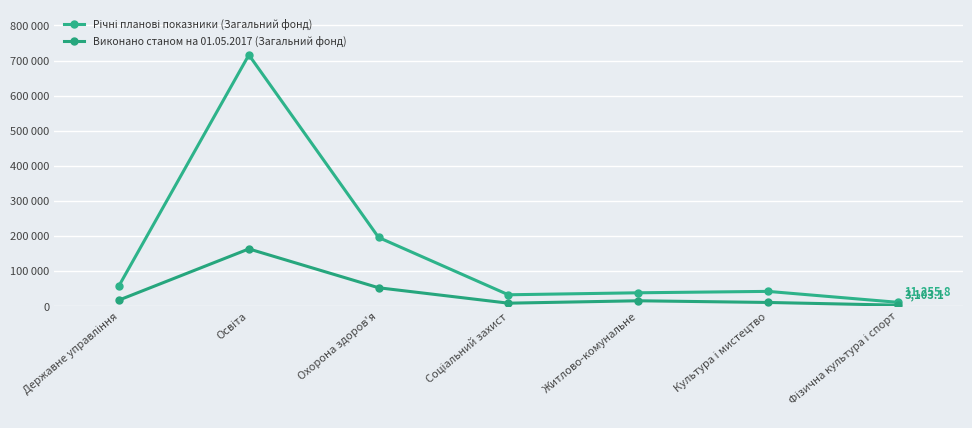

List the series in order of their peak value, lowest first.

Виконано станом на 01.05.2017 (Загальний фонд), Річні планові показники (Загальний фонд)